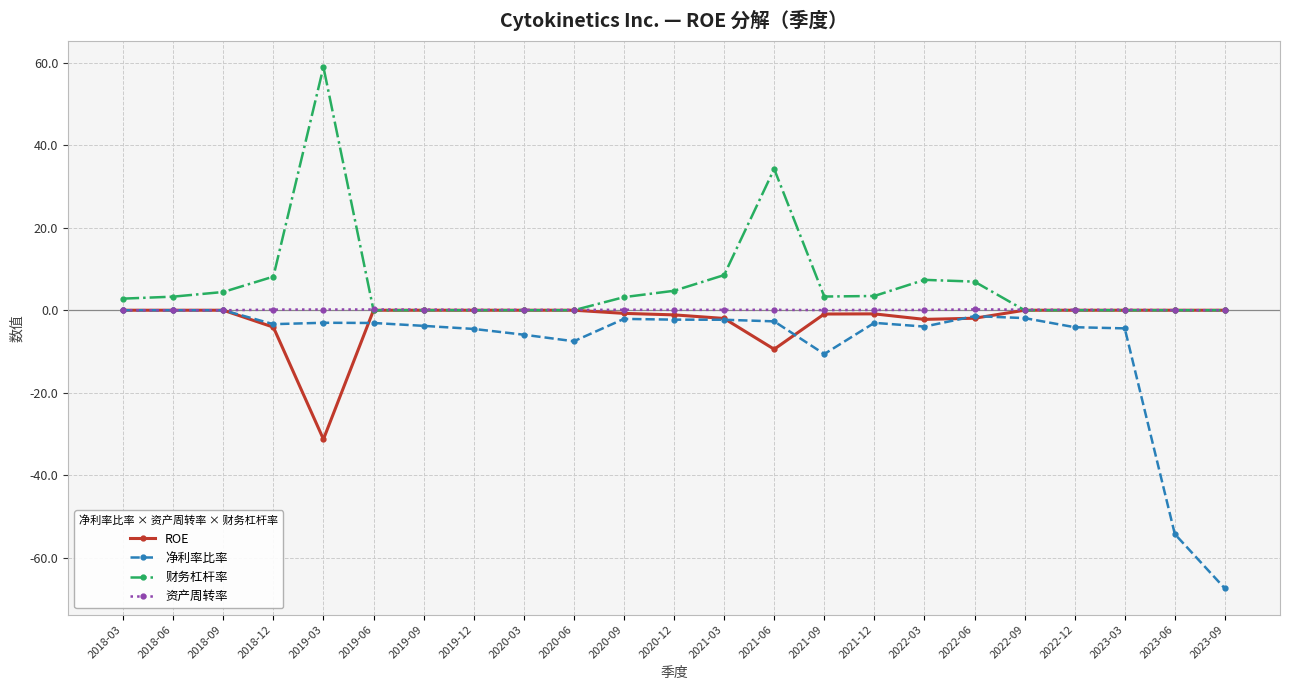

Is the value of 净利率比率 at 2021-09 greater than the value of 资产周转率 at 2019-06?

No